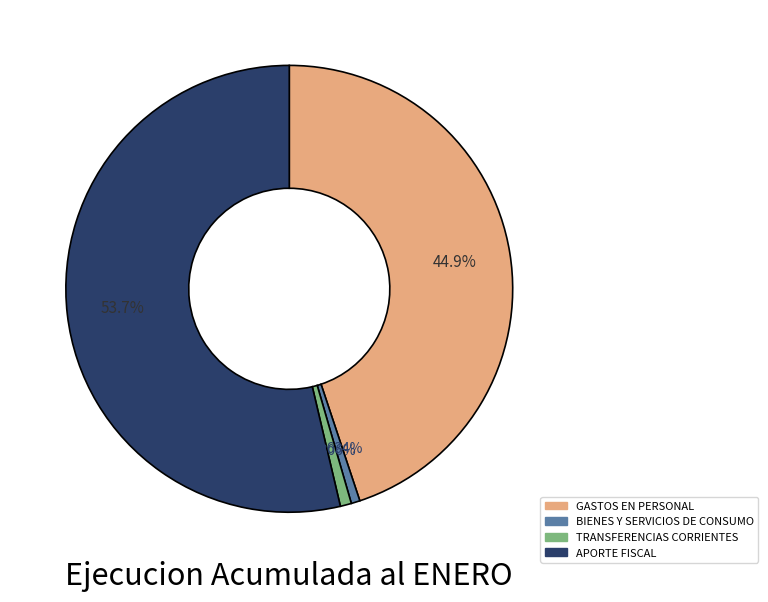

Combined, what portion of the pie is GASTOS EN PERSONAL and BIENES Y SERVICIOS DE CONSUMO?

45.5%